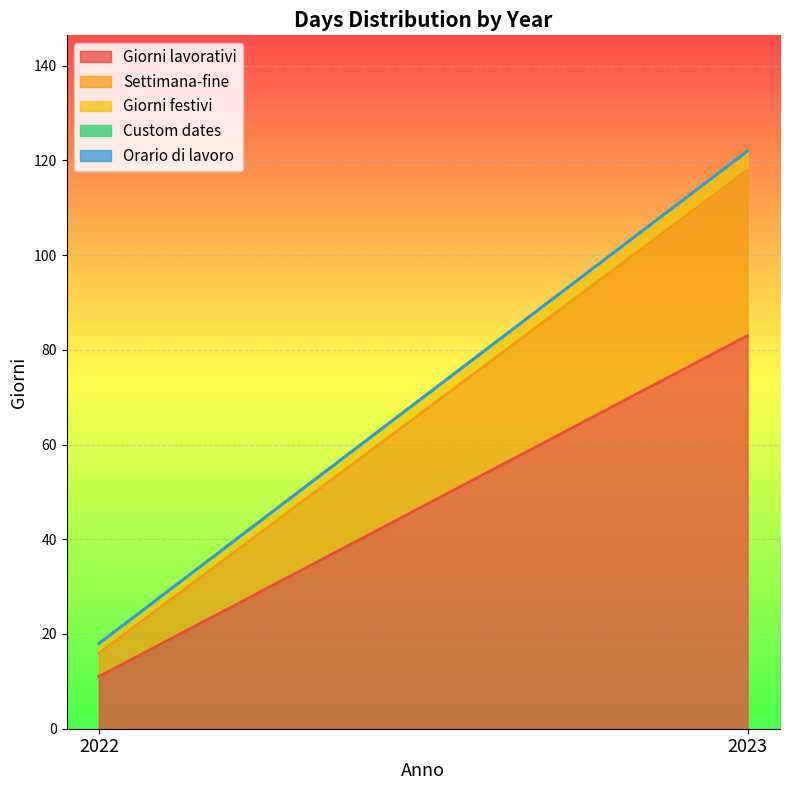

What is the spread (max minus min) of values at 2022?

11